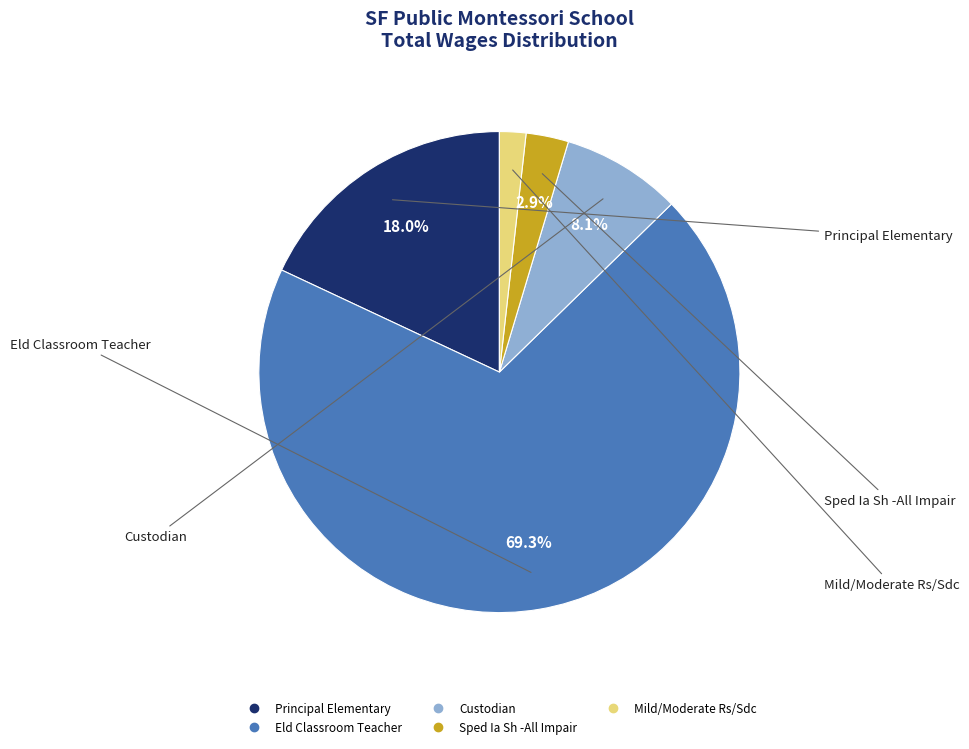

Approximately how many times larger is the value at Custodian compared to Sped Ia Sh -All Impair?

2.8